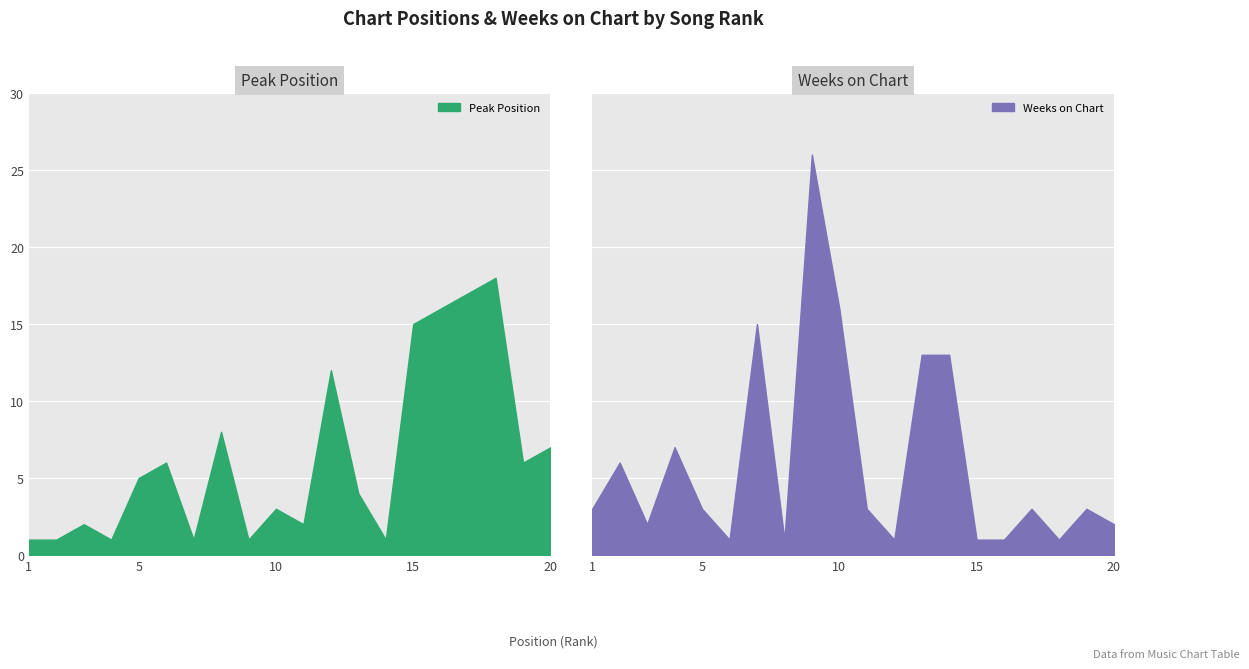

What is the value of the Weeks on Chart point at the 10th from the left?

16